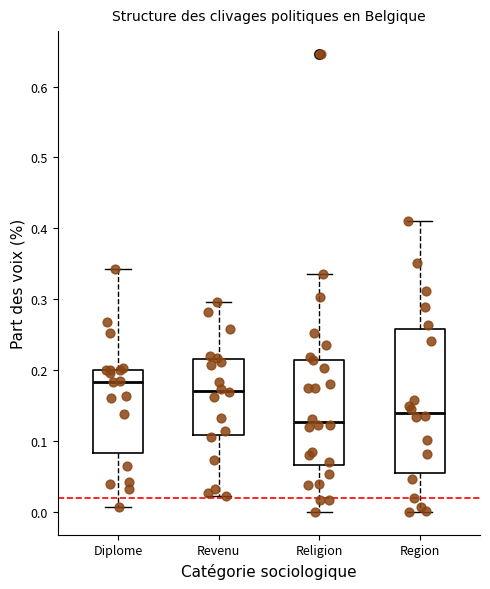

Reading left to right, read every box against the y-axis: the position of its median line, the range the box covers, and the ends of its whiskers. The values are not printed on the chart, so give them approximately, as read against the axis.

Diplome: median 0.18, box 0.08 to 0.20, whiskers 0.01 to 0.34
Revenu: median 0.17, box 0.11 to 0.22, whiskers 0.02 to 0.30
Religion: median 0.13, box 0.07 to 0.21, whiskers 0.00 to 0.34
Region: median 0.14, box 0.06 to 0.26, whiskers 0.00 to 0.41